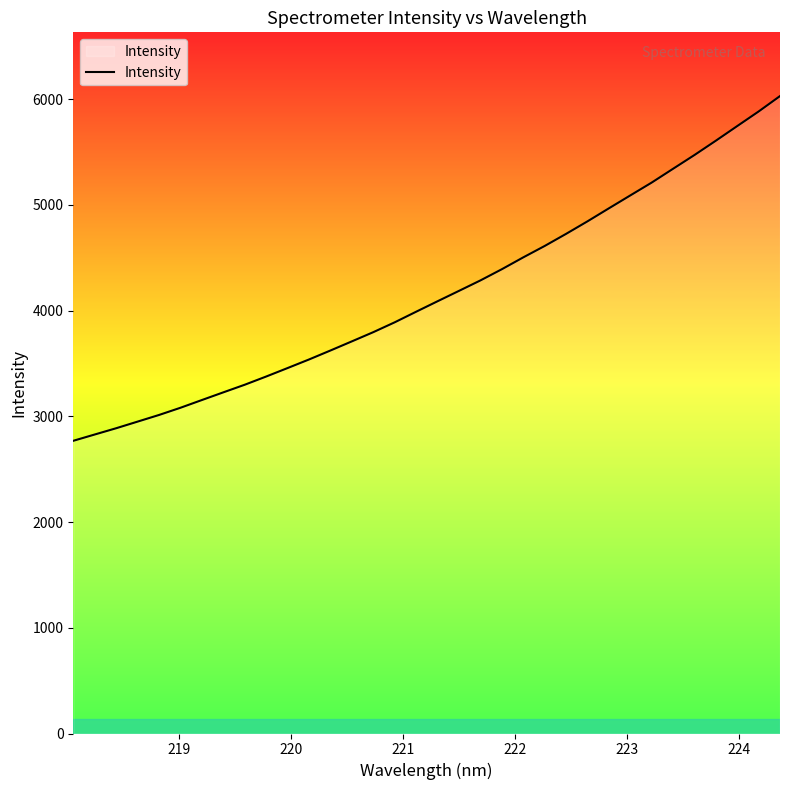

How many values exceed 4088?

17